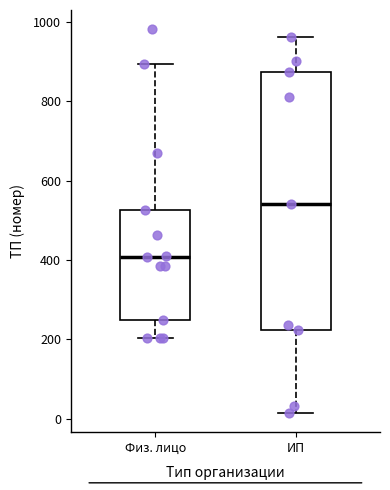

Reading left to right, transcribe this box plot: for each box, give where its median line is, the range the box spans, and where its two whiskers end, as read against the y-axis. The values are not printed on the chart, so give them approximately, as read against the axis.

Физ. лицо: median 400, box 240 to 520, whiskers 200 to 900
ИП: median 540, box 220 to 880, whiskers 20 to 960